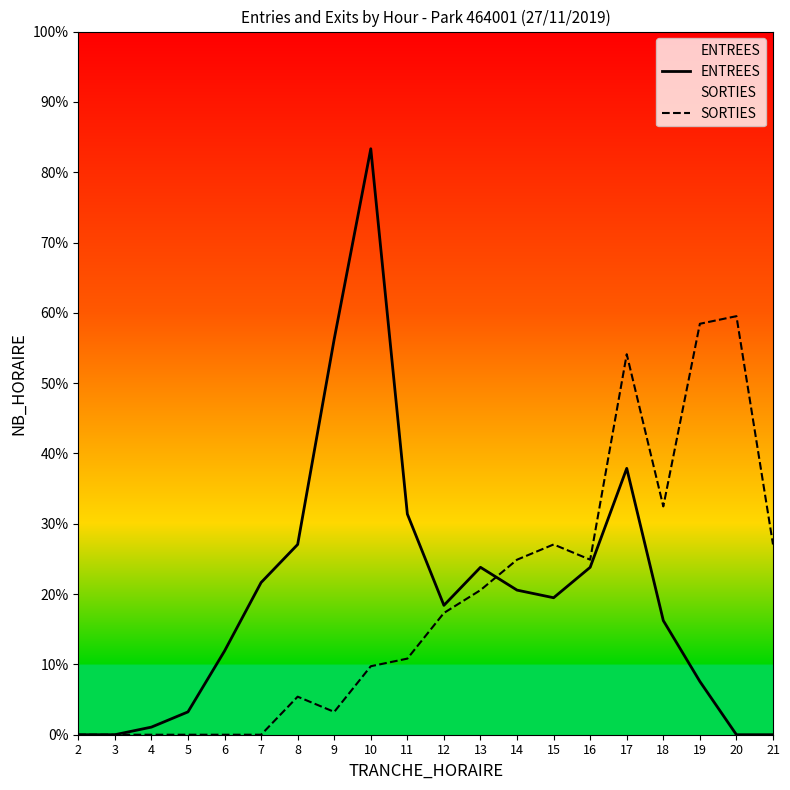

How many intersections are there between SORTIES and ENTREES?

1